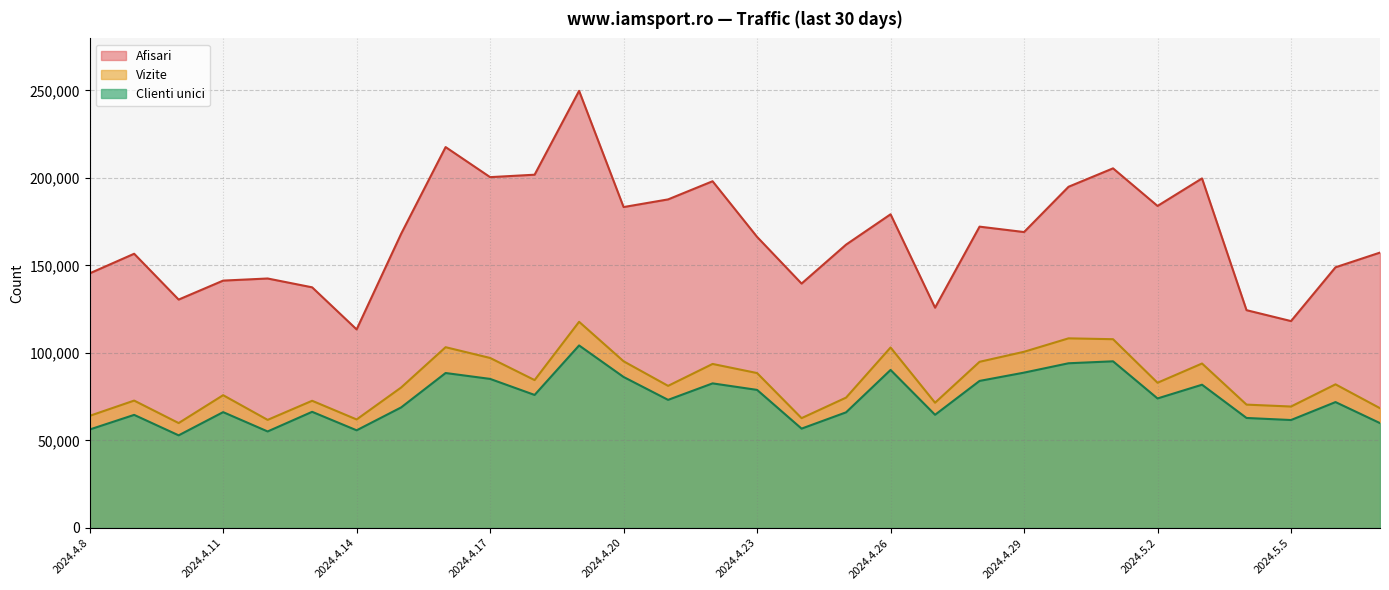

True or false: Afisari has more than 1 interior local peaks.

True